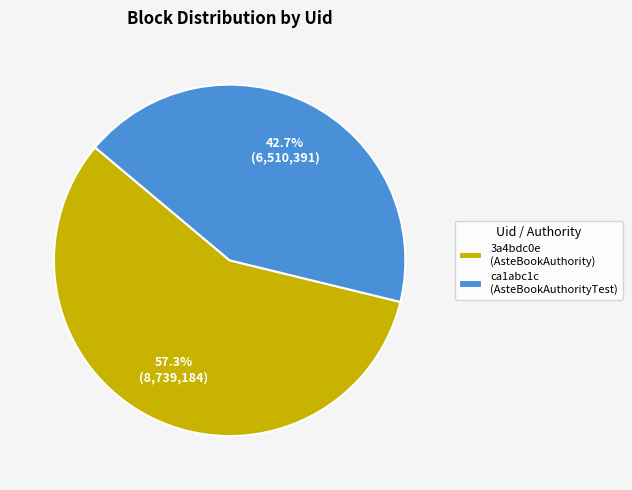

Which has a higher value, 3a4bdc0e (AsteBookAuthority) or ca1abc1c (AsteBookAuthorityTest)?

3a4bdc0e (AsteBookAuthority)